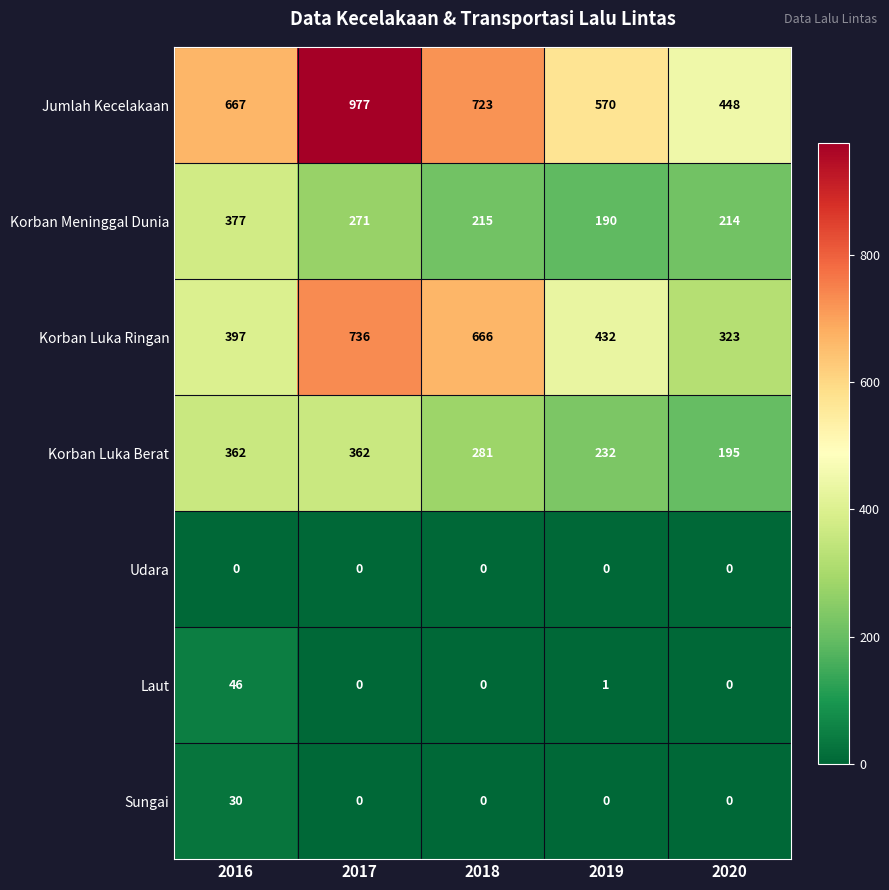

What value does the Korban Luka Ringan series have at 2018?

666